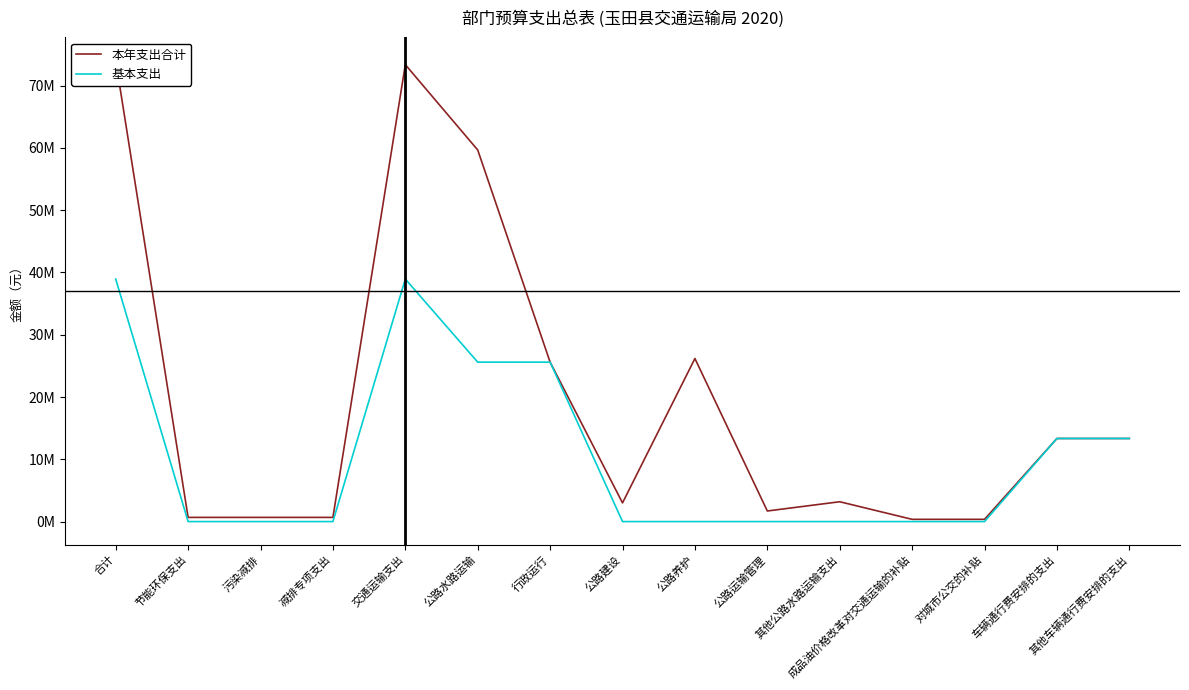

Is the value of 本年支出合计 at 对城市公交的补贴 greater than the value of 基本支出 at 其他公路水路运输支出?

Yes